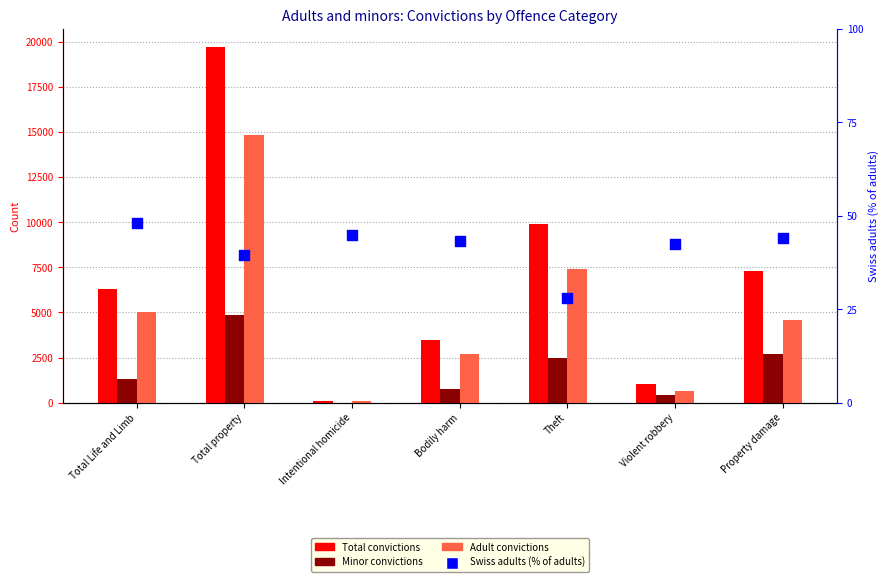

Which series has the widest spread of Y values?

Total convictions